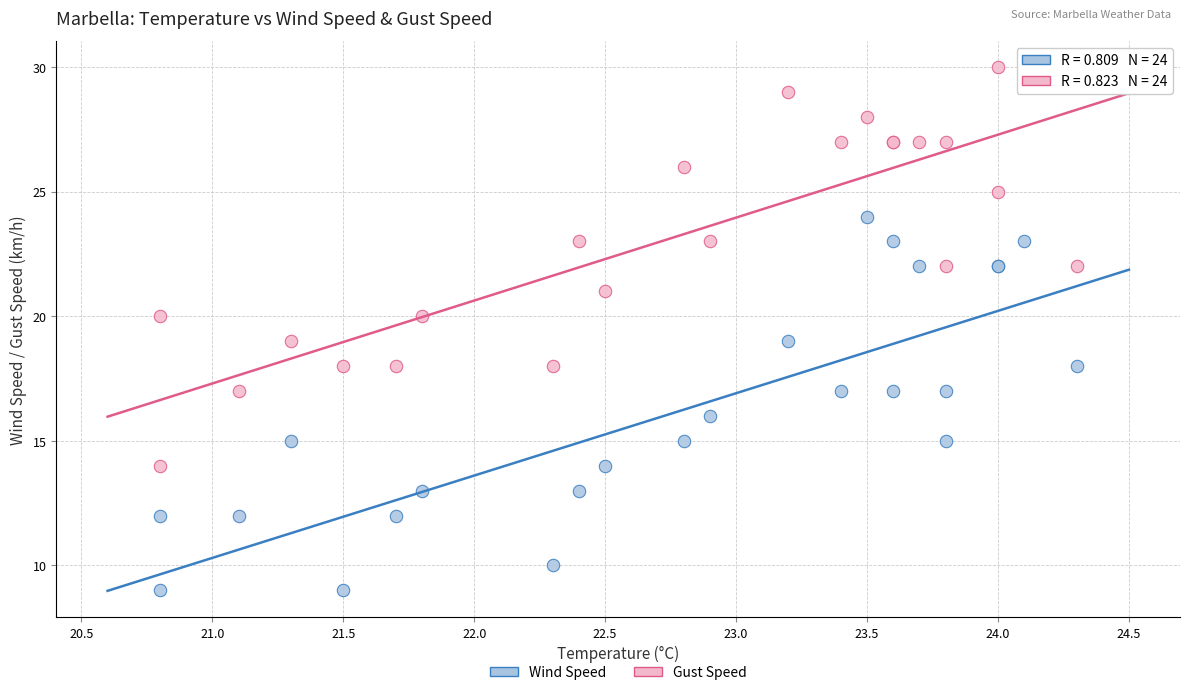

Which series contains the lowest Y value?

Wind Speed